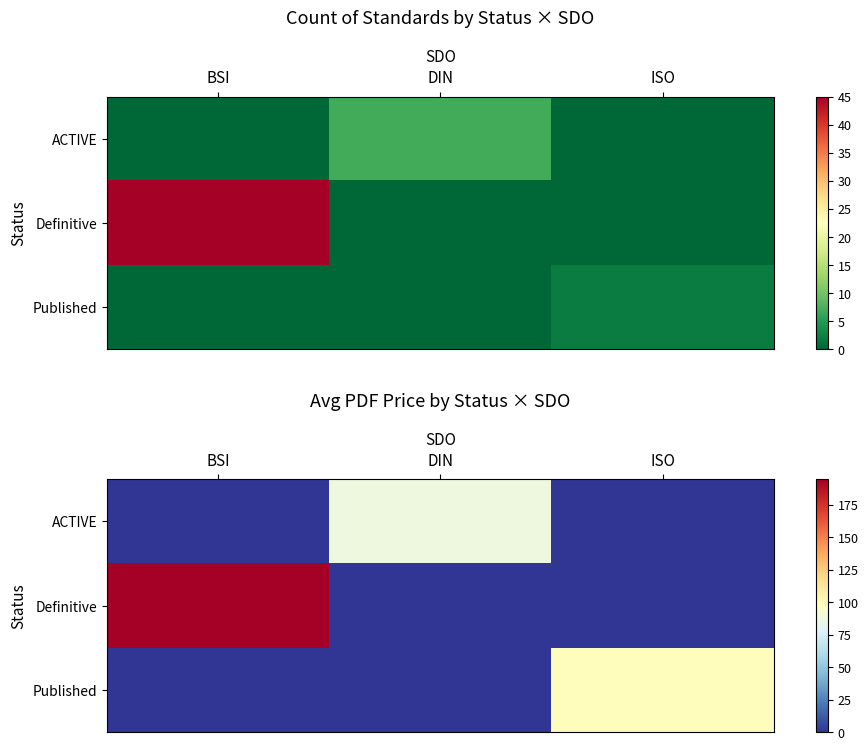

What value does the ACTIVE series have at DIN?

86.5